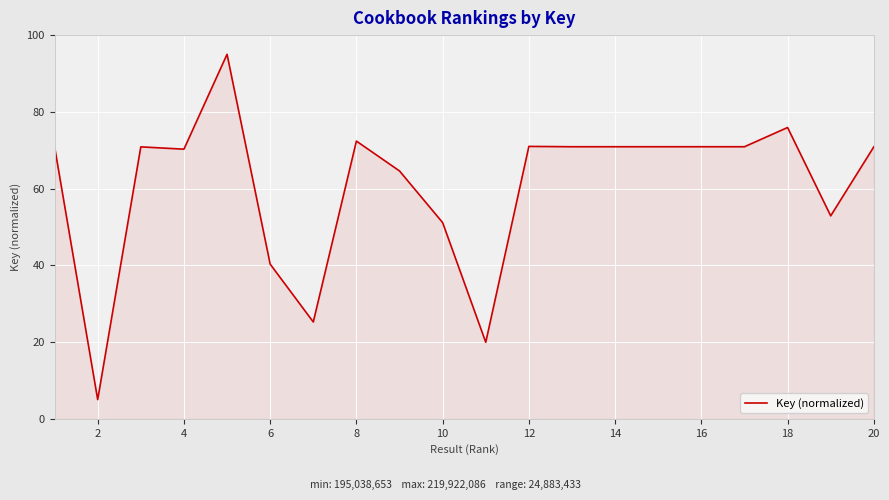

What is the maximum value shown in the chart?

95.0